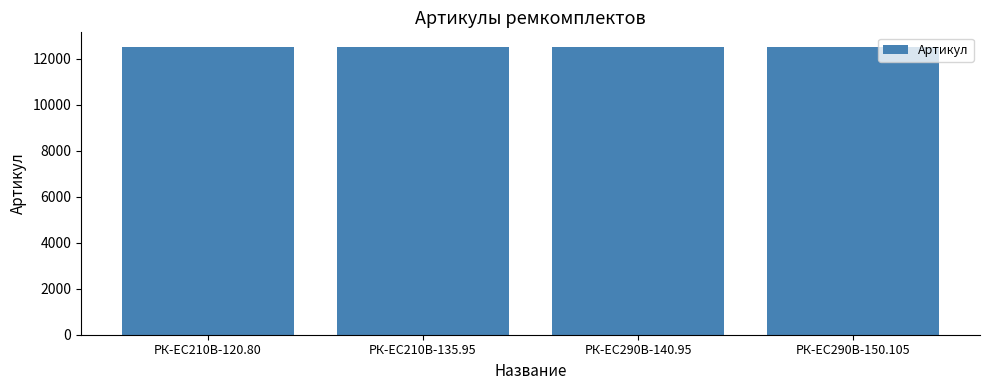

Count the values in the range 12519 to 12521.

3